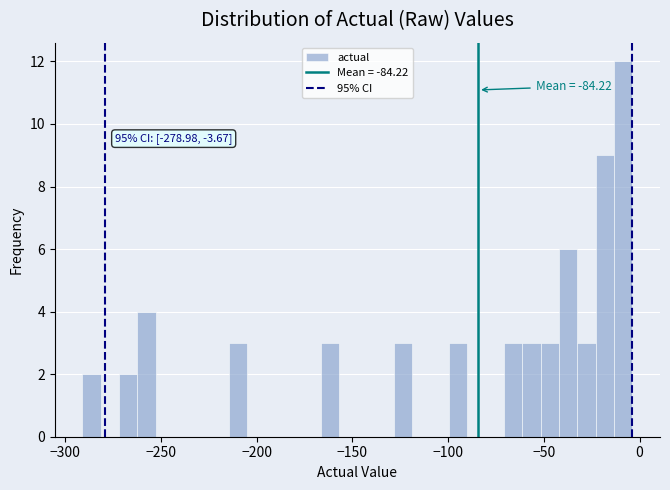

Read against the x-axis, roughly where is the centre of the tallest bar?

-10